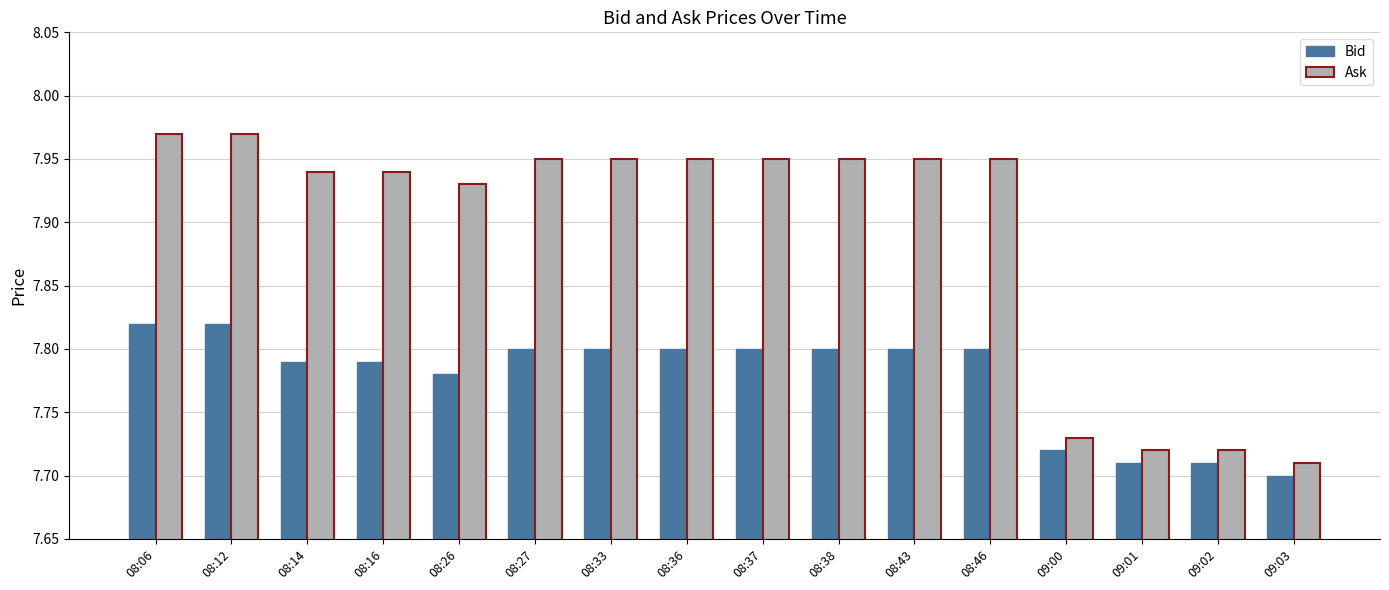

At 08:37, list the series in order from largest to smallest.

Ask, Bid